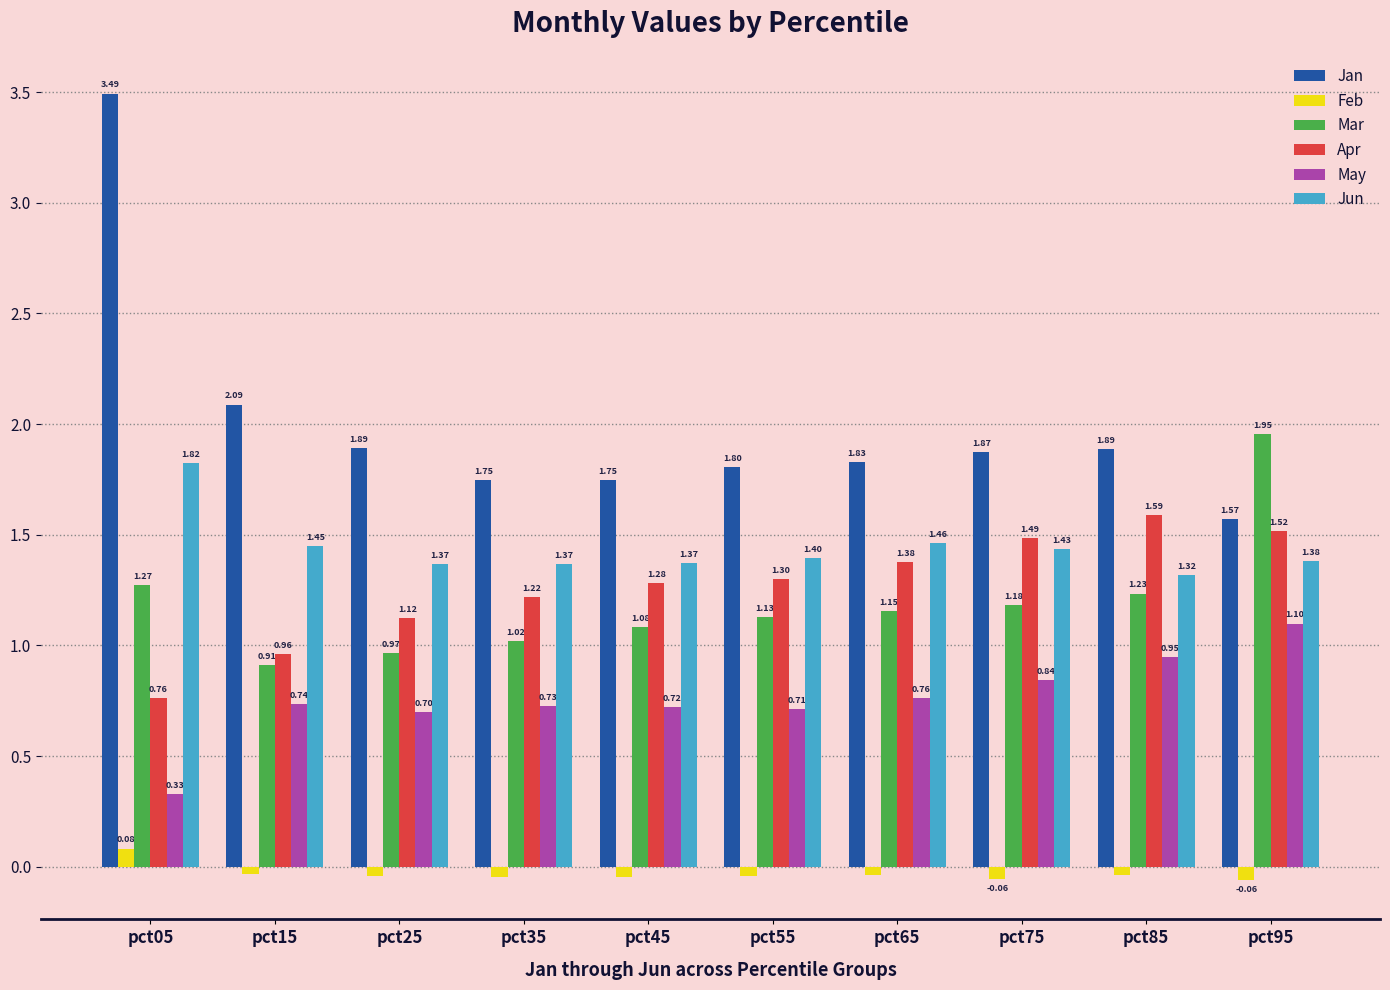

What is the sum of all Apr values?

12.6